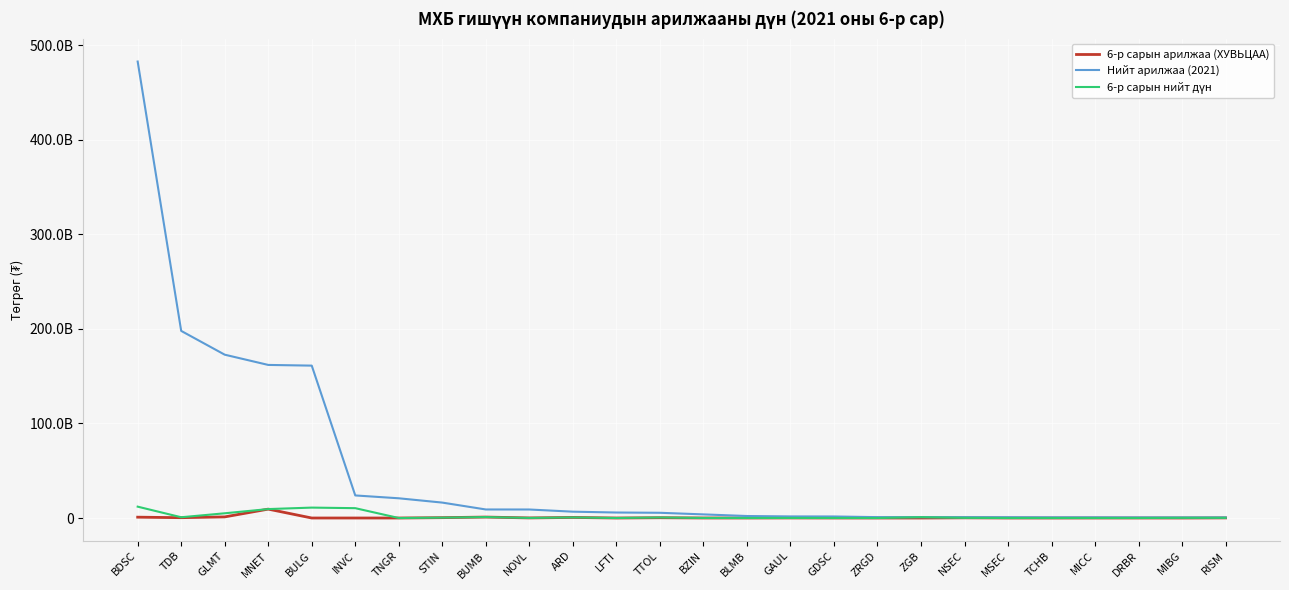

At how many categories does at least one series exceed 125889442718?

5